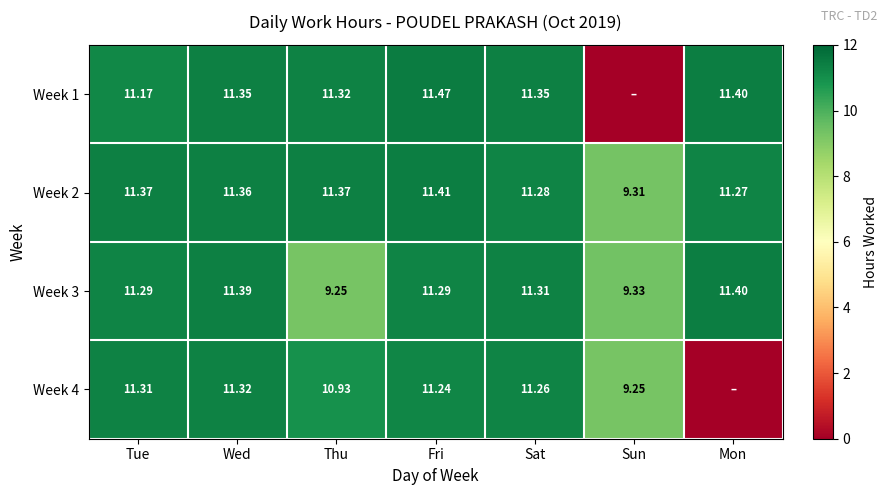

At which label is Week 2 closest to 10?

Sun